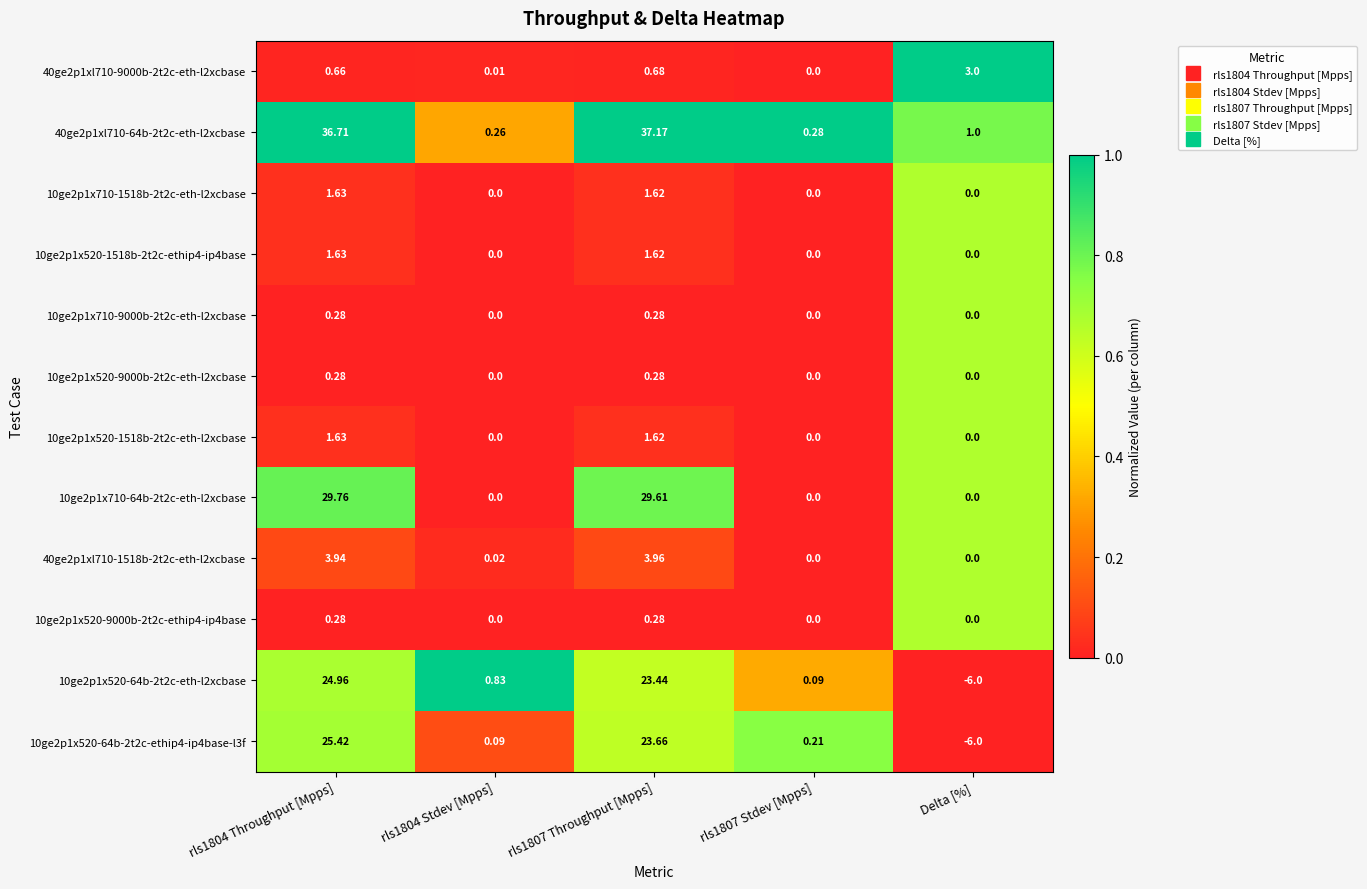

Is the value of 10ge2p1x520-1518b-2t2c-ethip4-ip4base at rls1807 Throughput [Mpps] greater than the value of 10ge2p1x710-1518b-2t2c-eth-l2xcbase at rls1804 Stdev [Mpps]?

Yes